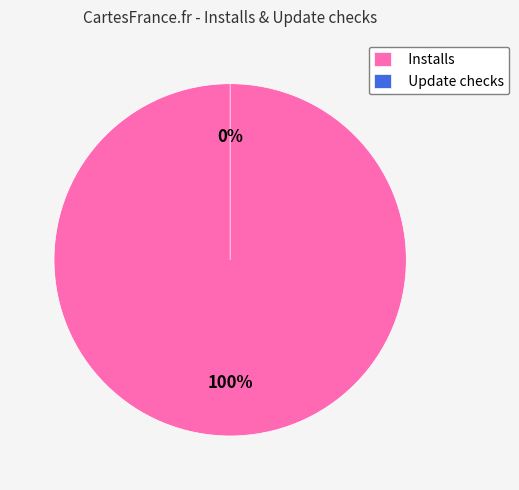

Which slice is the largest?

Installs